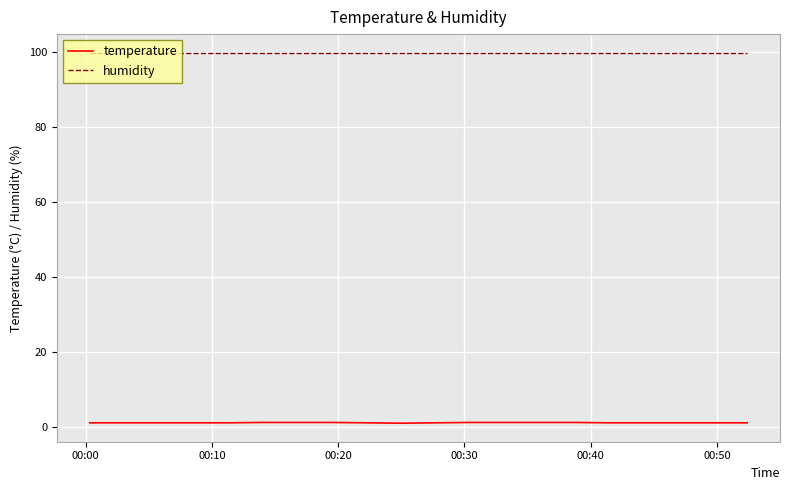

List the series in order of their overall mean, lowest first.

temperature, humidity